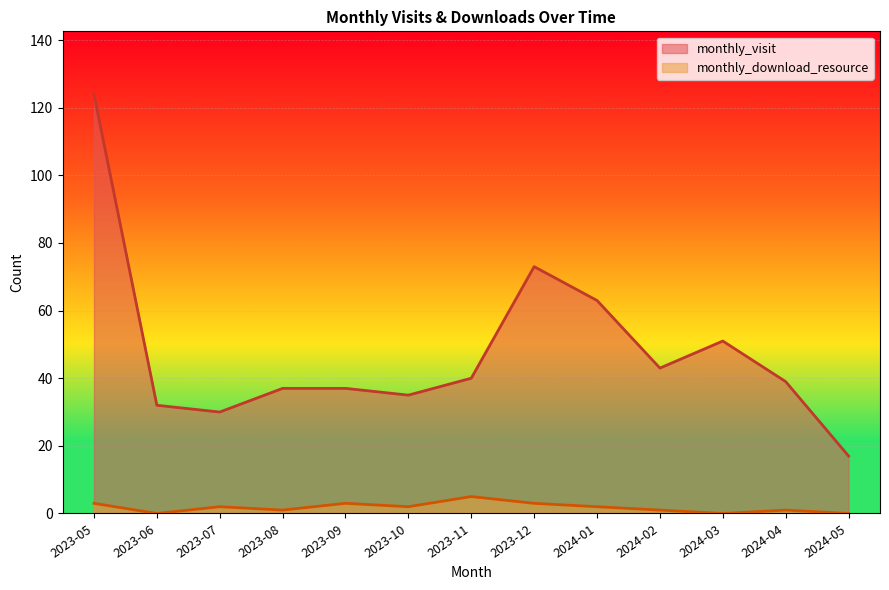

Is the value of monthly_visit at 2023-09 greater than the value of monthly_download_resource at 2023-11?

Yes